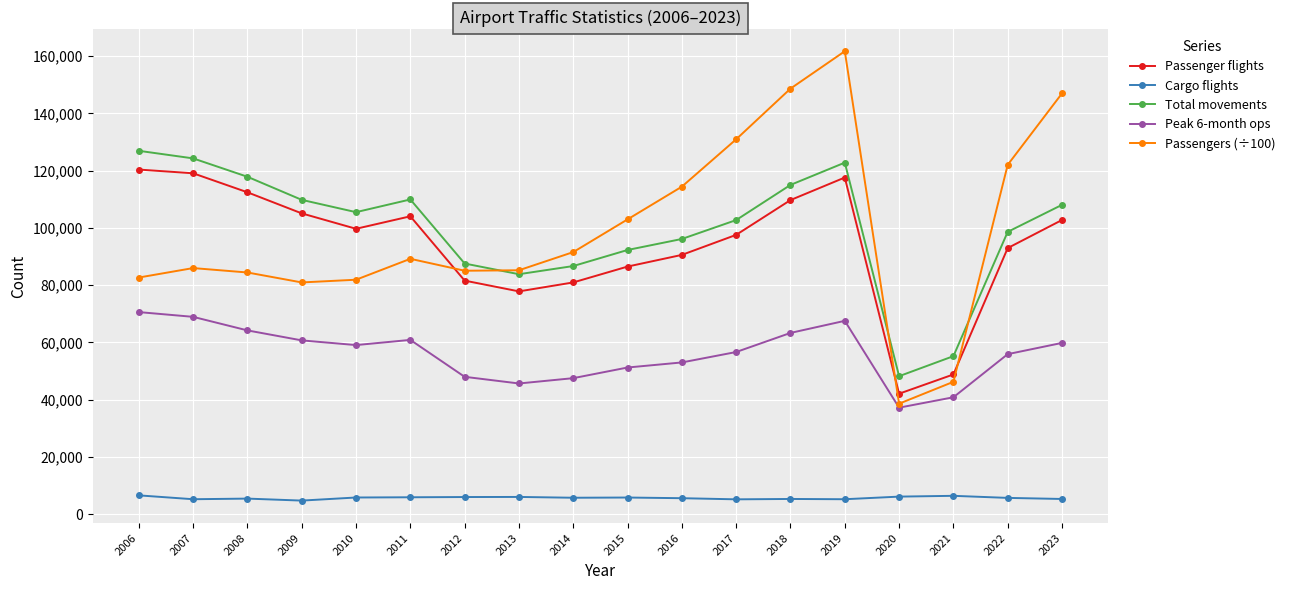

In Peak 6-month ops, how many points are higher than both neighbors (excluding endpoints)?

2